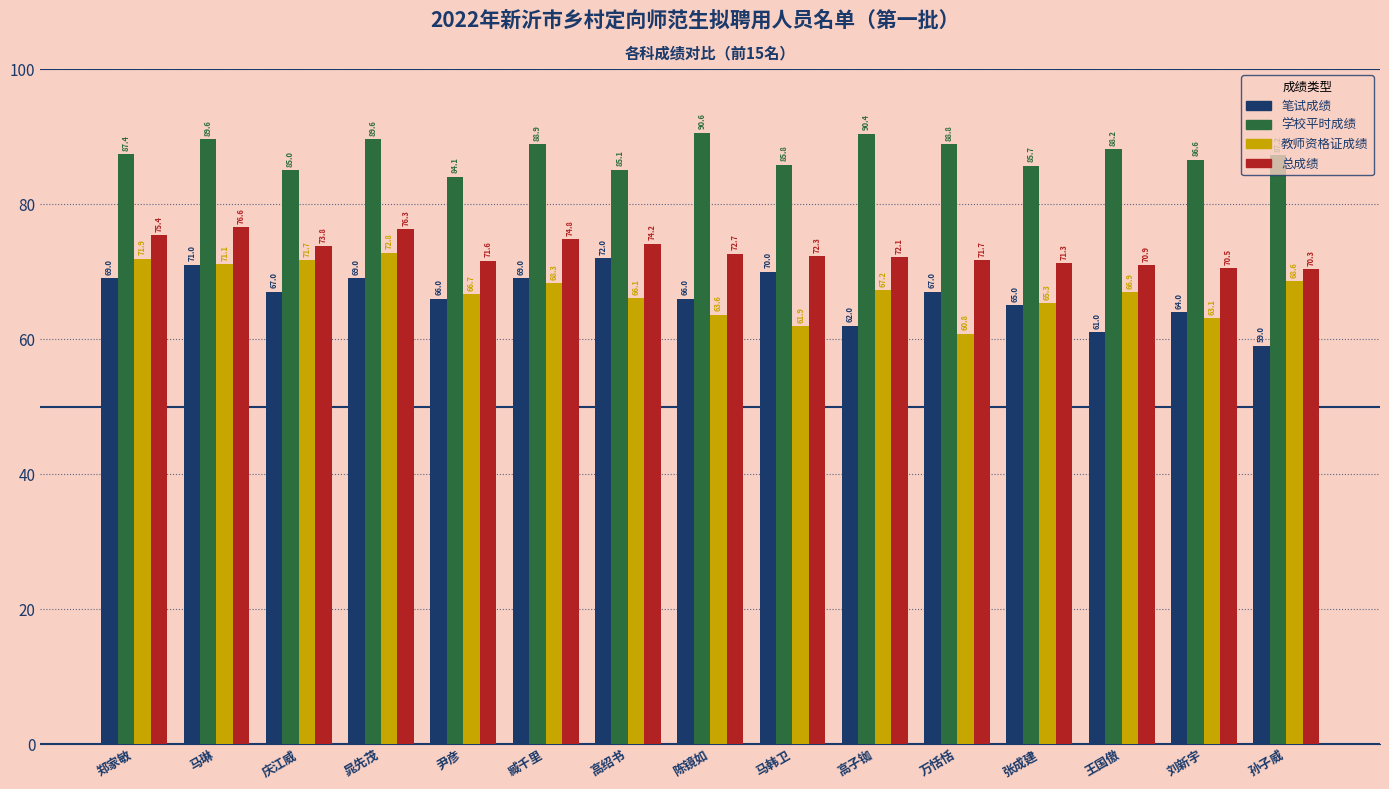

What are all the series names shown in the legend?

笔试成绩, 学校平时成绩, 教师资格证成绩, 总成绩